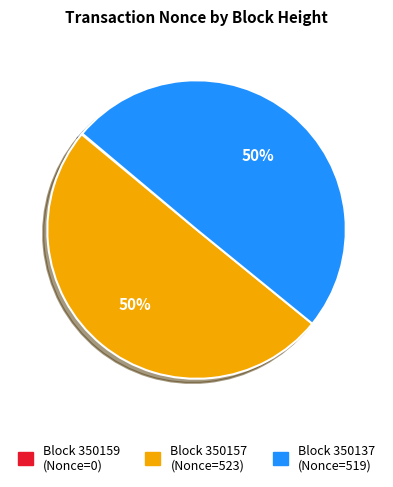

To the nearest percent, what is the average slice percentage?

33%